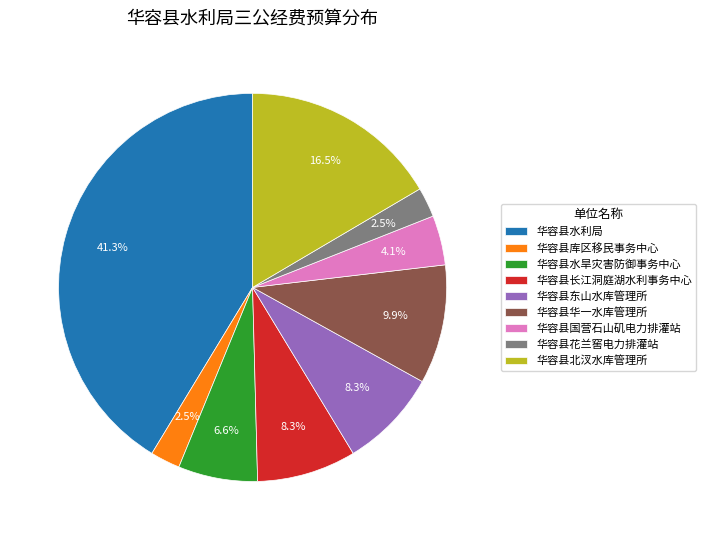

To the nearest percent, what portion does 华容县水利局 represent?

41%